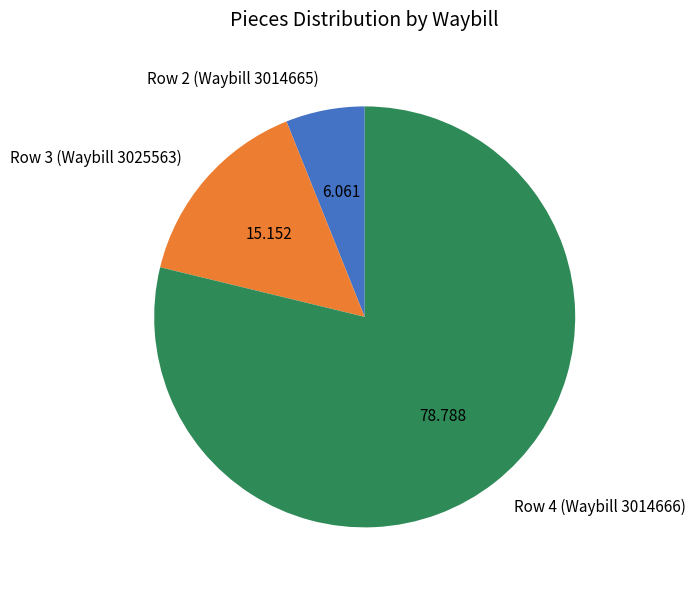

Does any single category account for the majority?

Yes